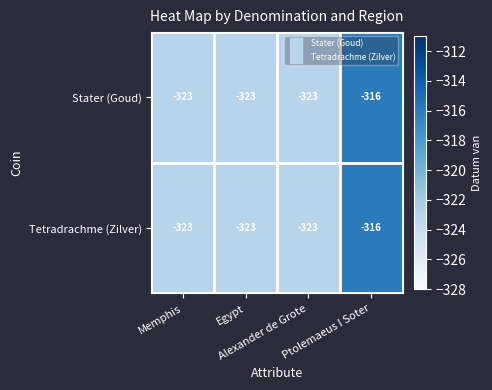

How many categories are shown in the chart?

4